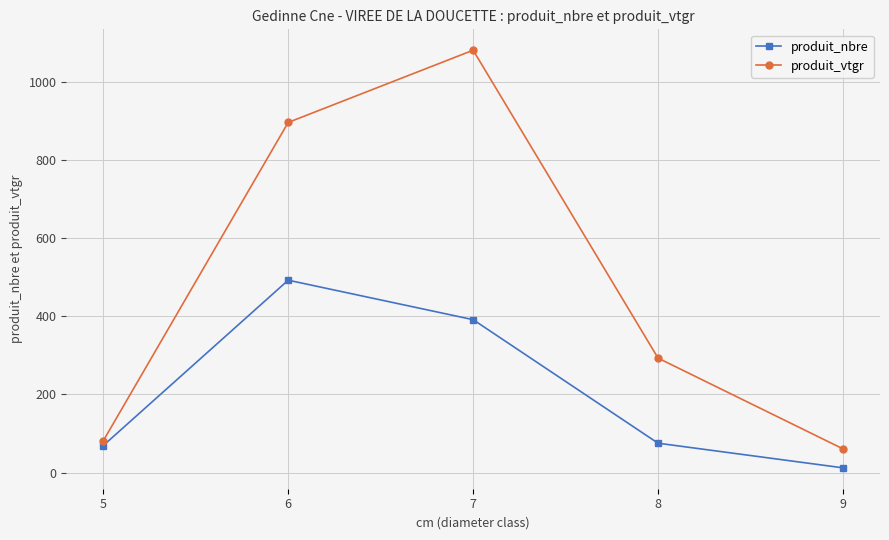

What is the value of the produit_nbre point at the 5th from the left?

12.0